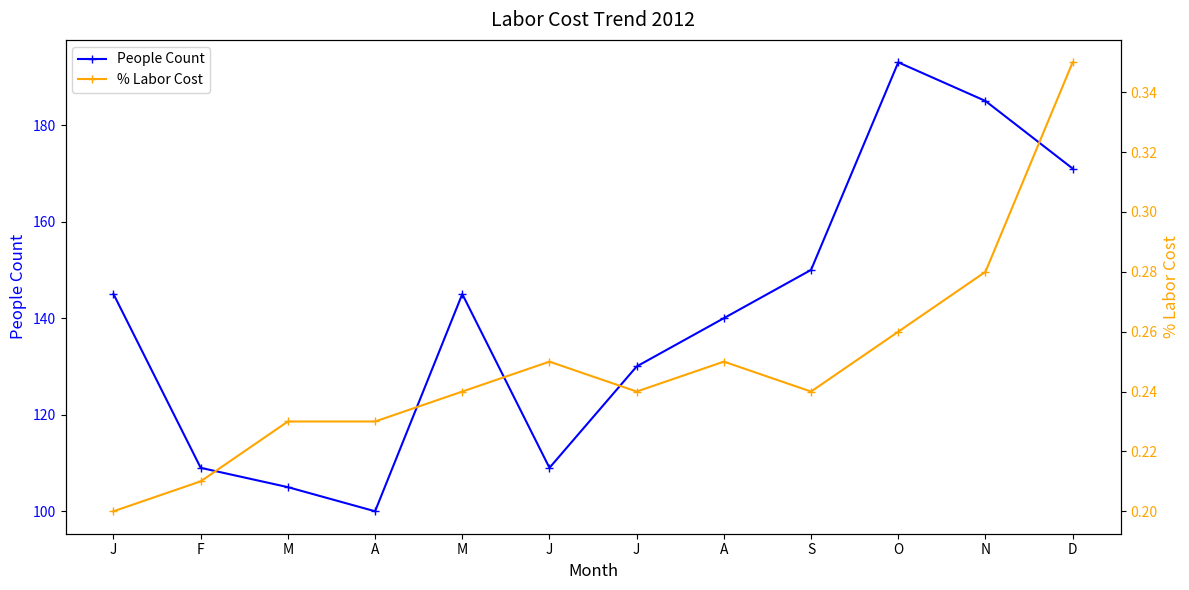

How many interior local peaks does the % Labor Cost series have?

2